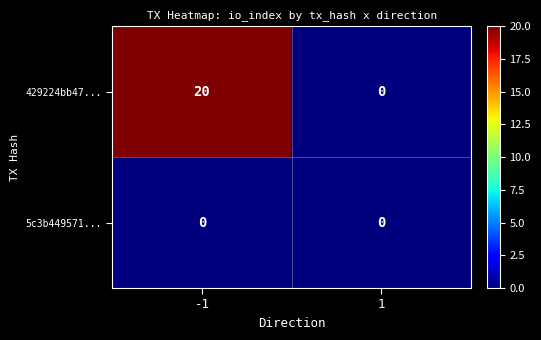

List the series in order of their overall mean, highest first.

429224bb47..., 5c3b449571...